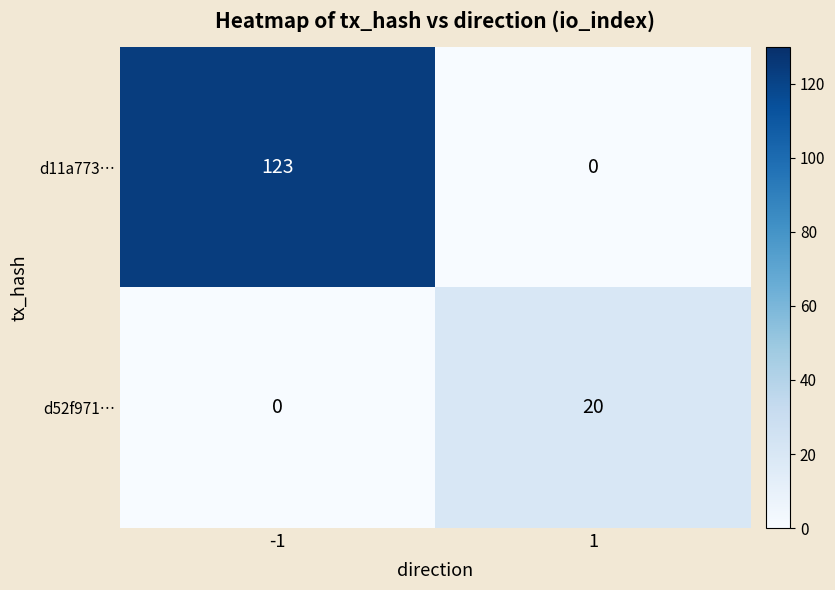

The value of d52f971… at 1 is 20. True or false?

True